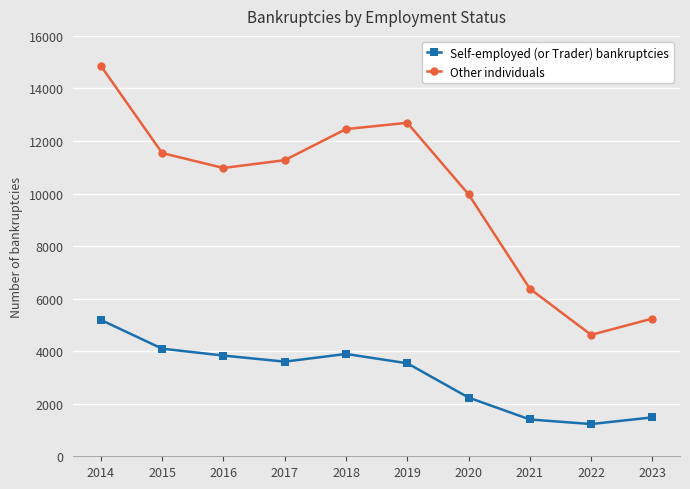

The value of Other individuals at 2020 is 16429. True or false?

False